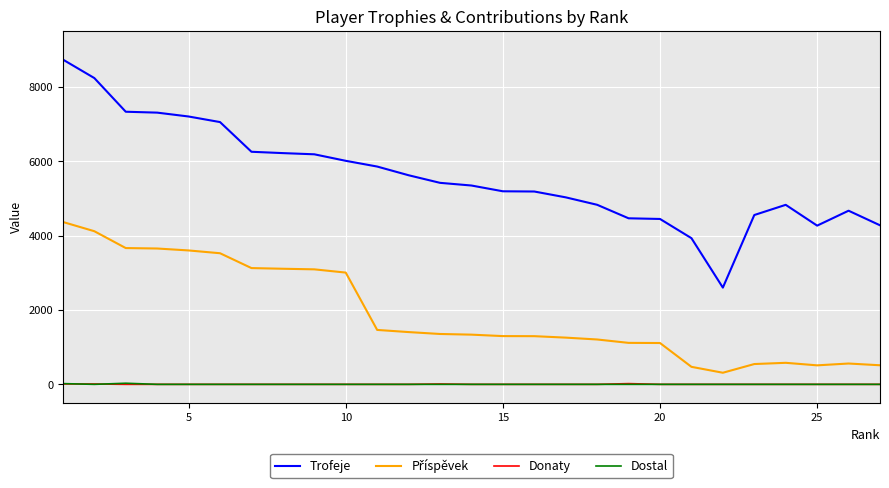

What is the difference between the second highest and second lowest values in the Trofeje series?

4303